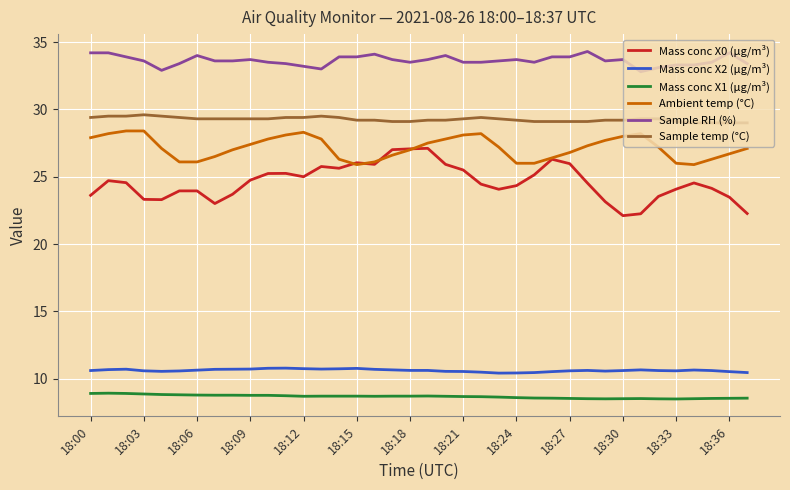

How many lines are shown in the chart?

6